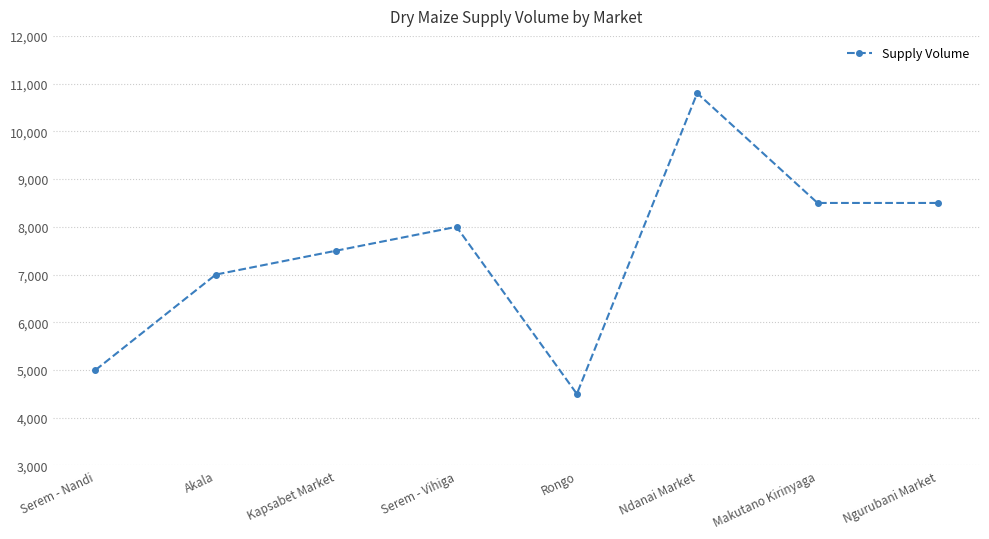

The value at Rongo is 1343. True or false?

False